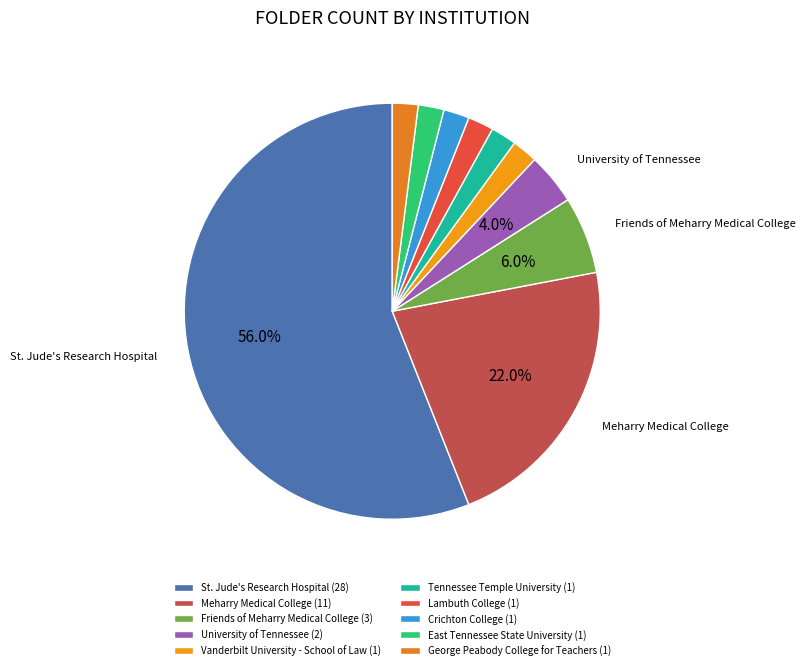

Between Friends of Meharry Medical College and Crichton College, which is larger?

Friends of Meharry Medical College